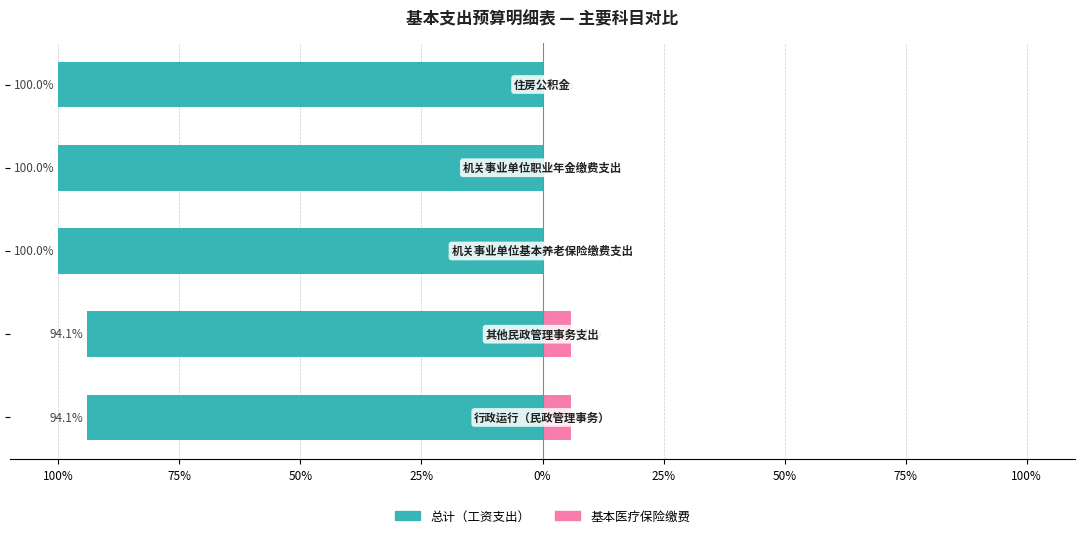

How many groups of bars are there?

5